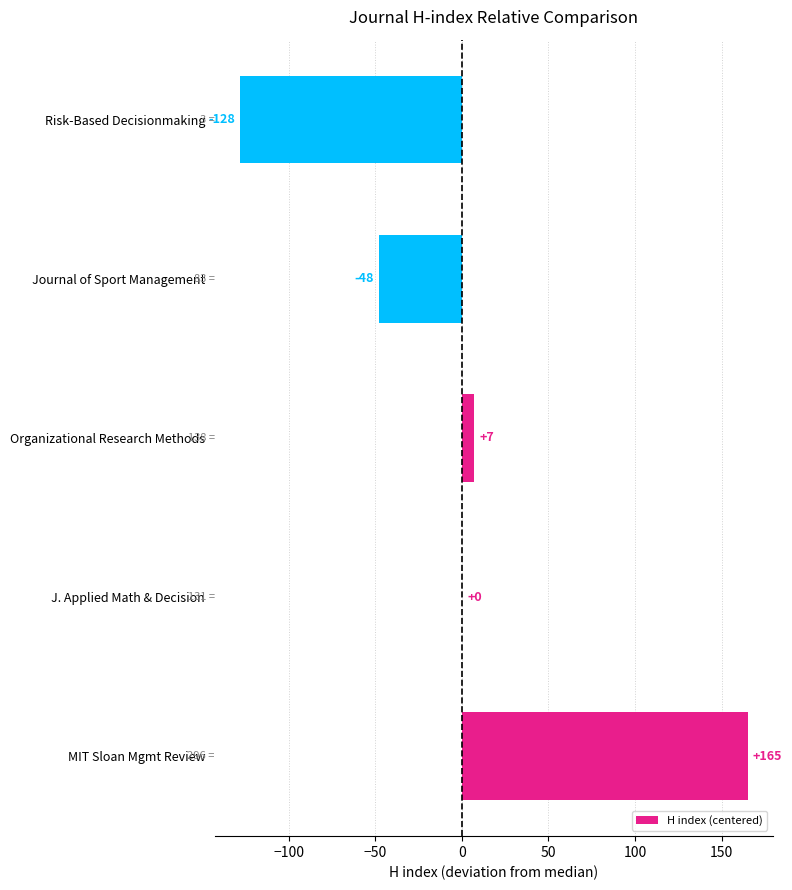

The value at Journal of Sport Management is -33. True or false?

False